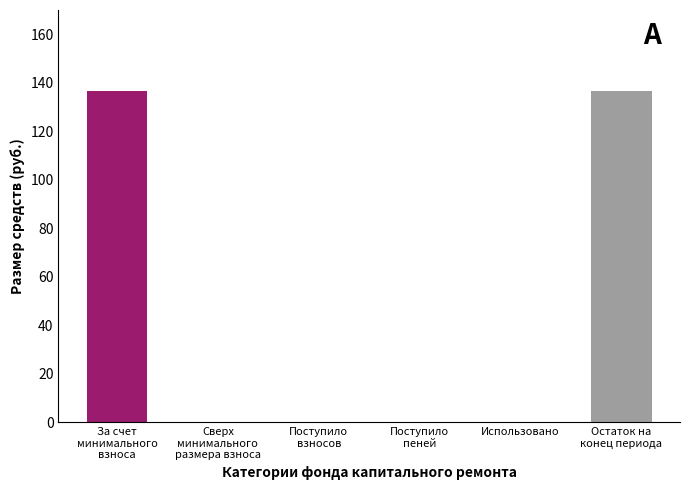

Rank the categories by value from highest to lowest.

За счет минимального взноса, Остаток на конец периода, Сверх минимального размера взноса, Поступило взносов, Поступило пеней, Использовано